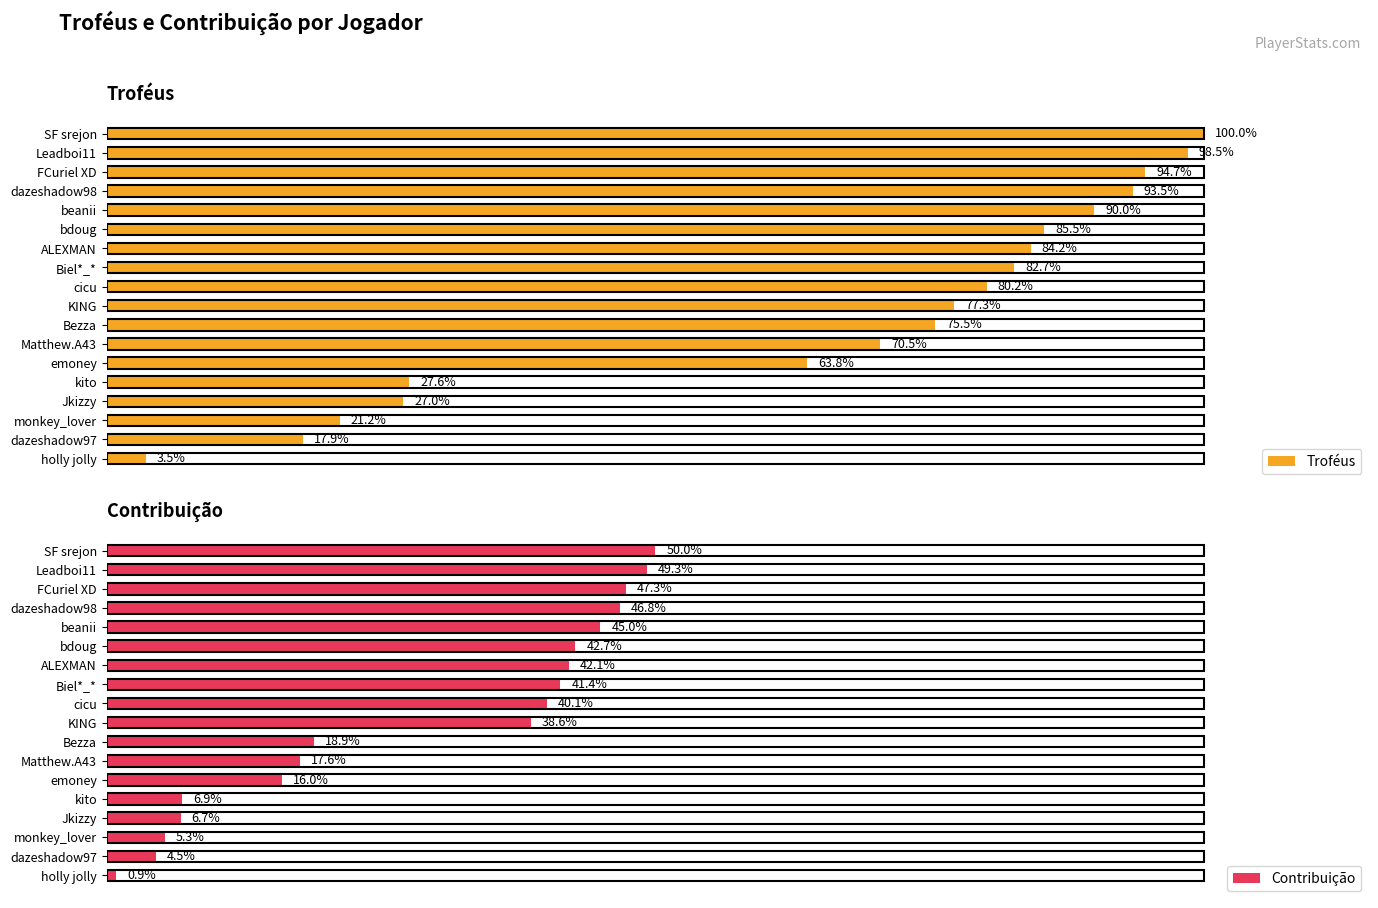

Rank the series at FCuriel XD from highest to lowest value.

Troféus, Contribuição